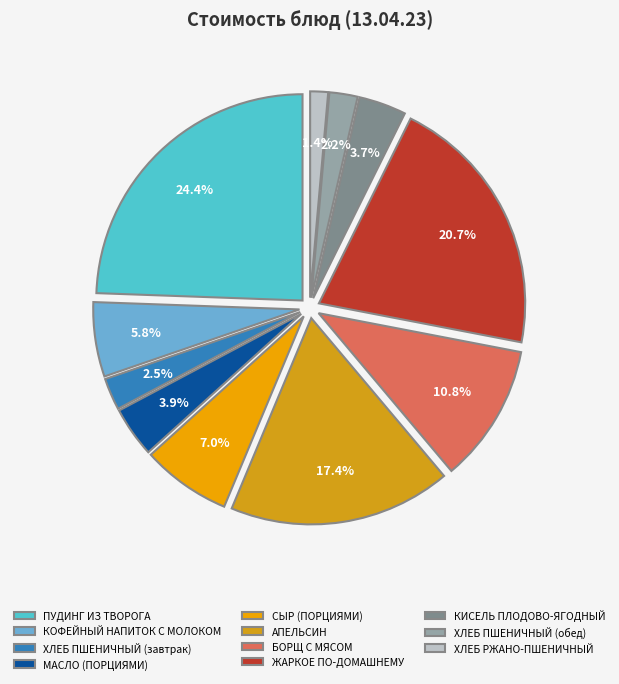

How many slices are in this pie chart?

11